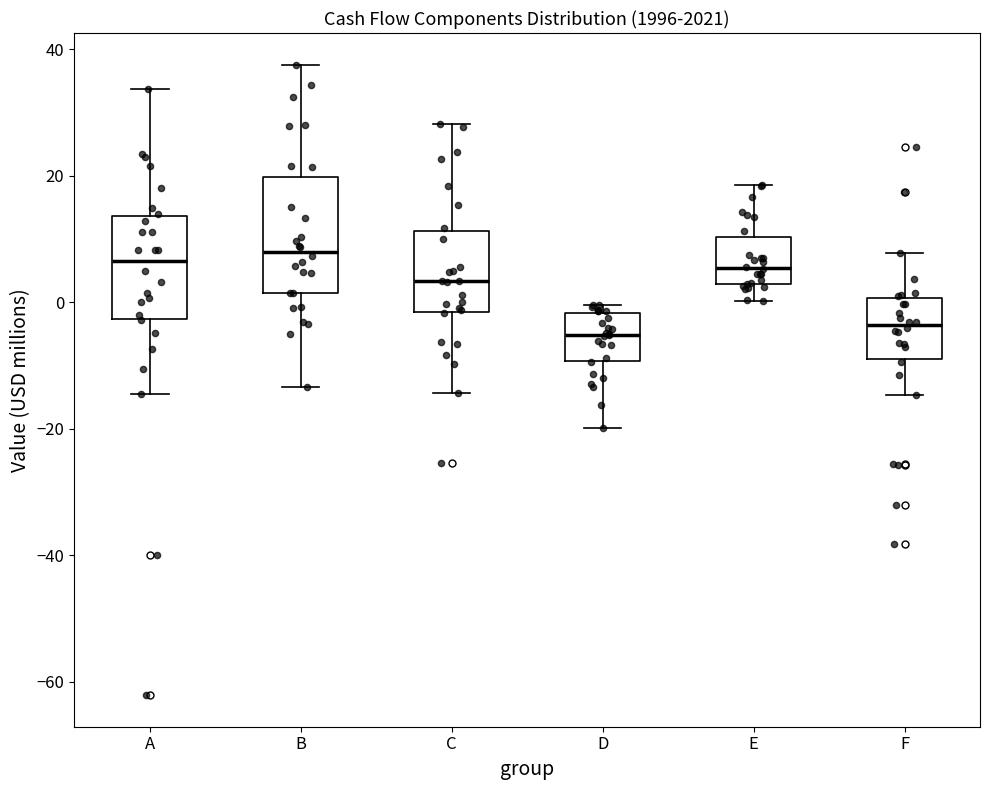

Reading left to right, read every box against the y-axis: the position of its median line, the range the box covers, and the ends of its whiskers. The values are not printed on the chart, so give them approximately, as read against the axis.

A: median 6, box -2 to 14, whiskers -14 to 34
B: median 8, box 2 to 20, whiskers -14 to 38
C: median 4, box -2 to 12, whiskers -14 to 28
D: median -6, box -10 to -2, whiskers -20 to 0
E: median 6, box 2 to 10, whiskers 0 to 18
F: median -4, box -8 to 0, whiskers -14 to 8